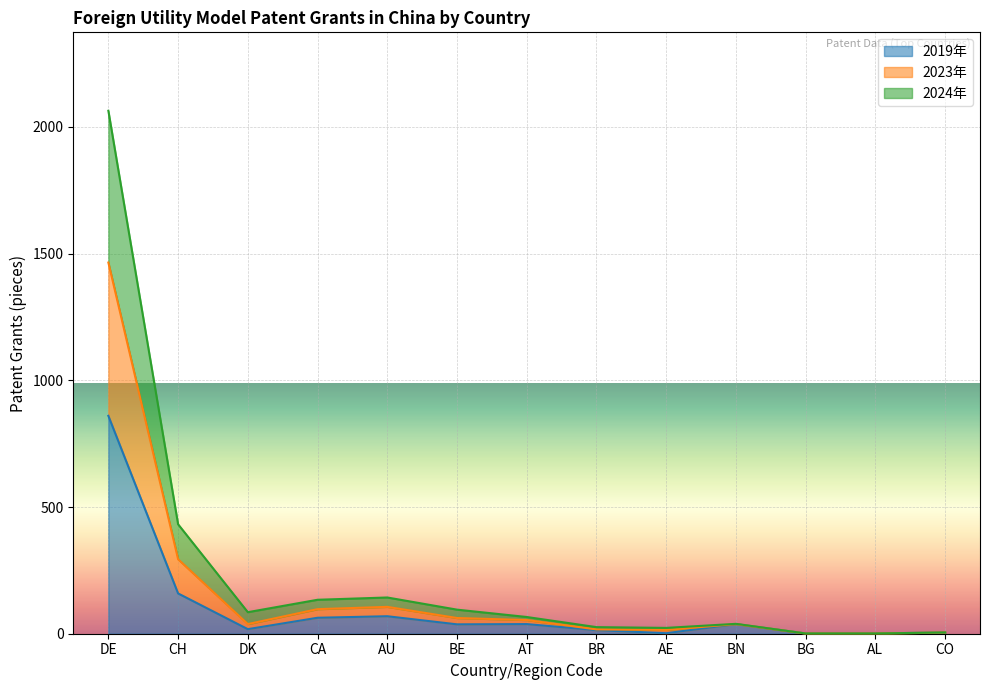

What is the sum of all 2019年 values?

1305